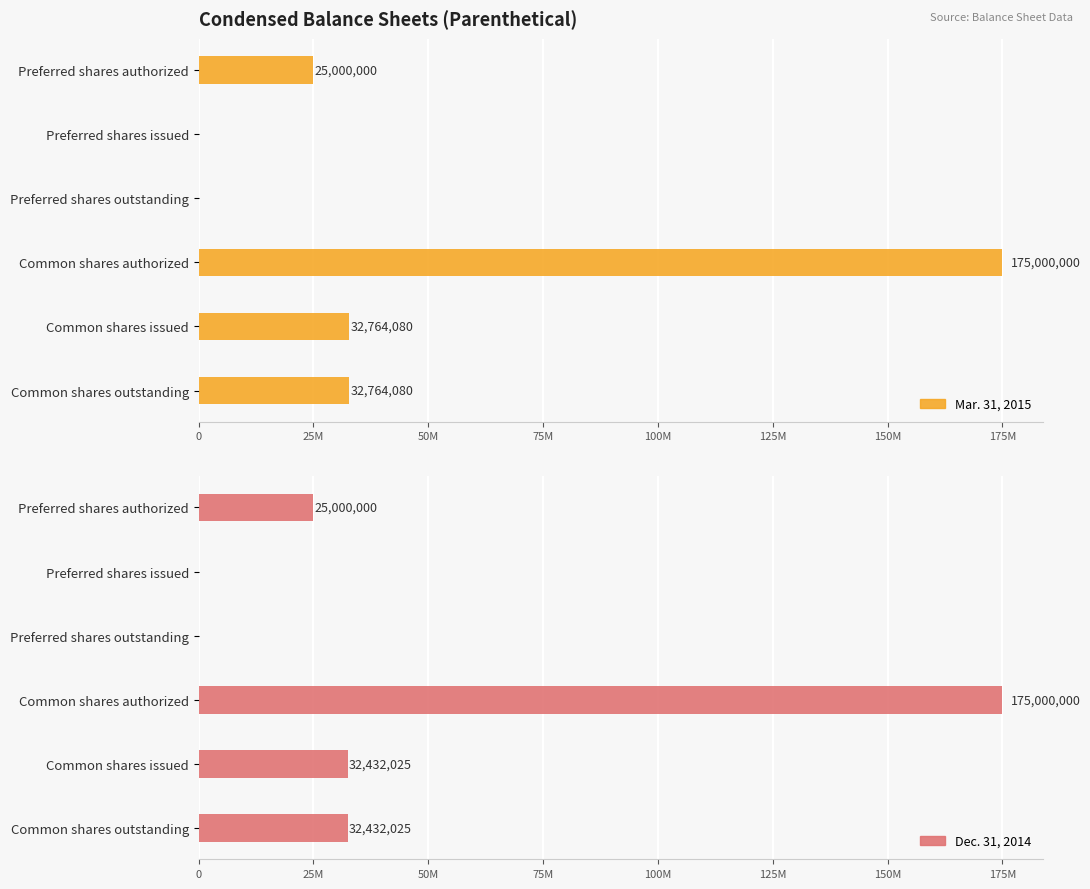

What position from the left is Preferred shares authorized?

1